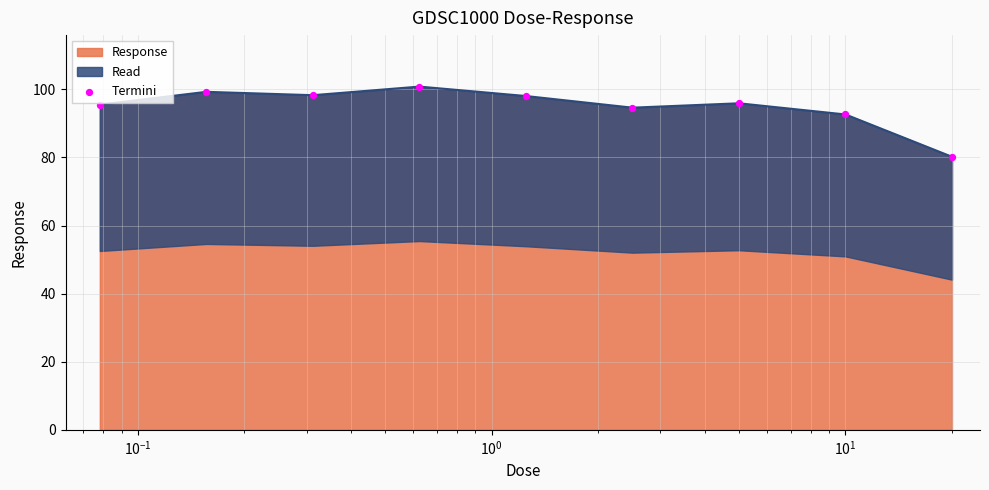

What is the minimum value for Response?

80.2